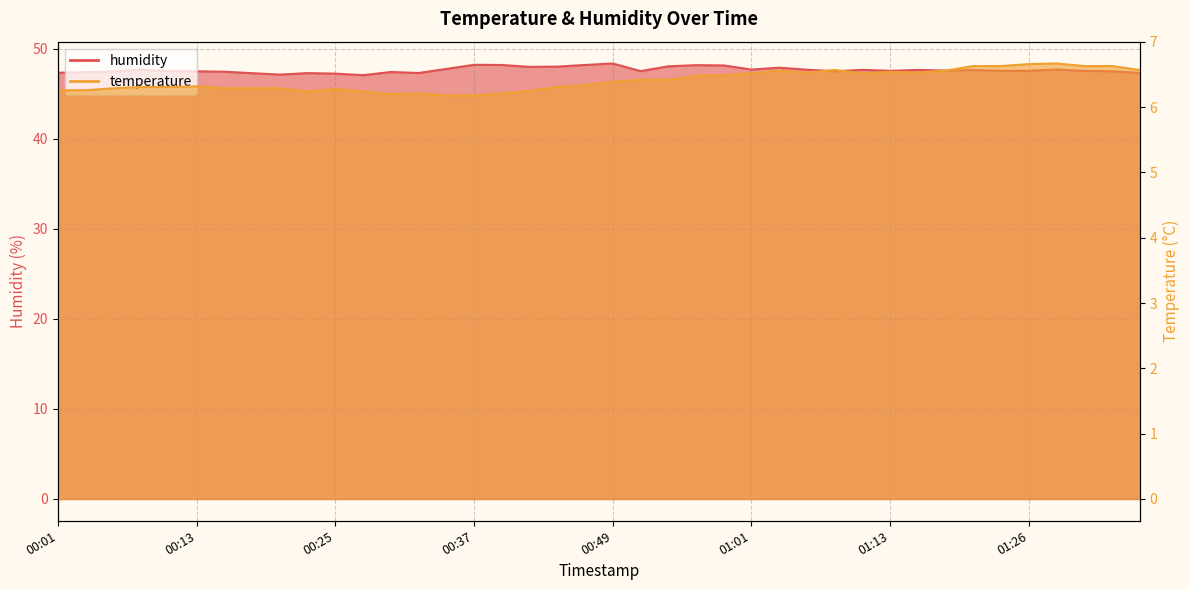

Is the value of humidity at 01:21 greater than the value of temperature at 00:25?

Yes